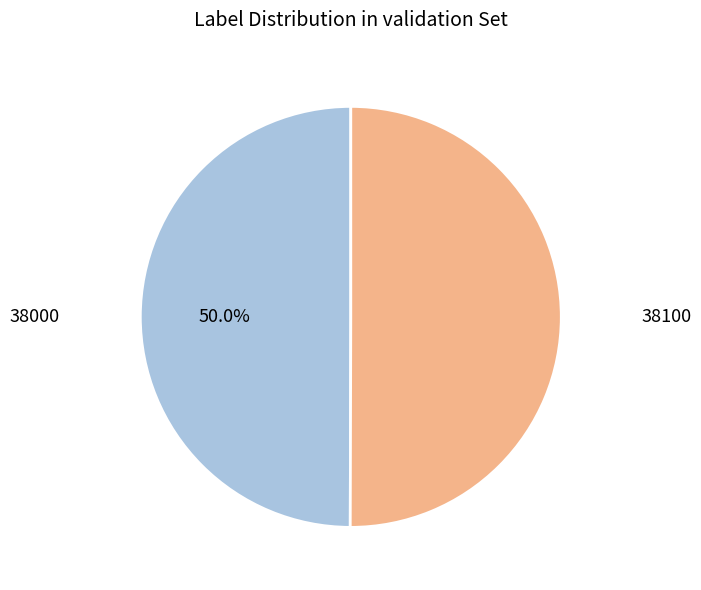

How many segments does this pie chart have?

2